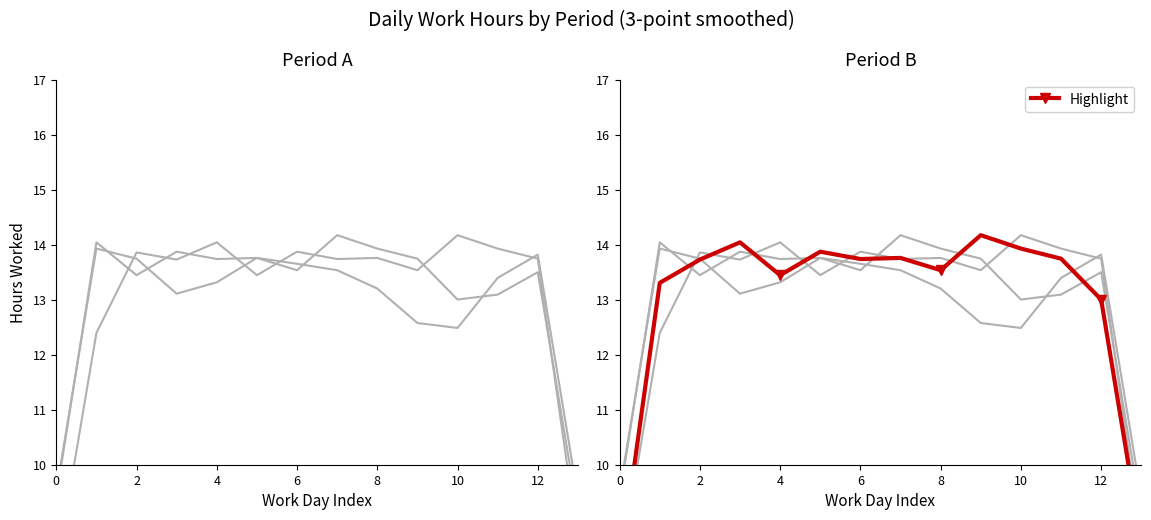

What is the maximum value shown in the chart?

14.2